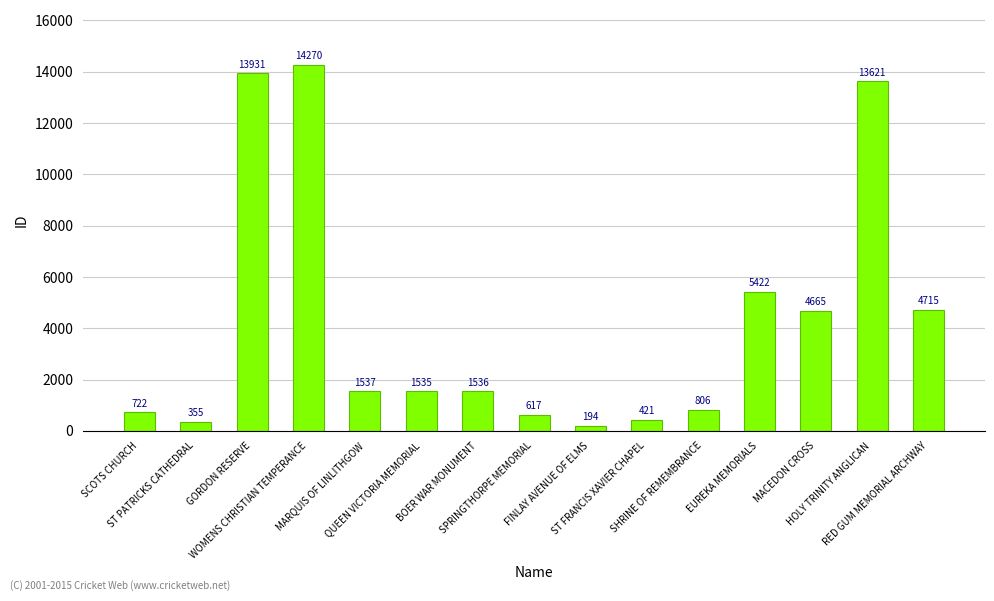

Count the number of data series in this chart.

1